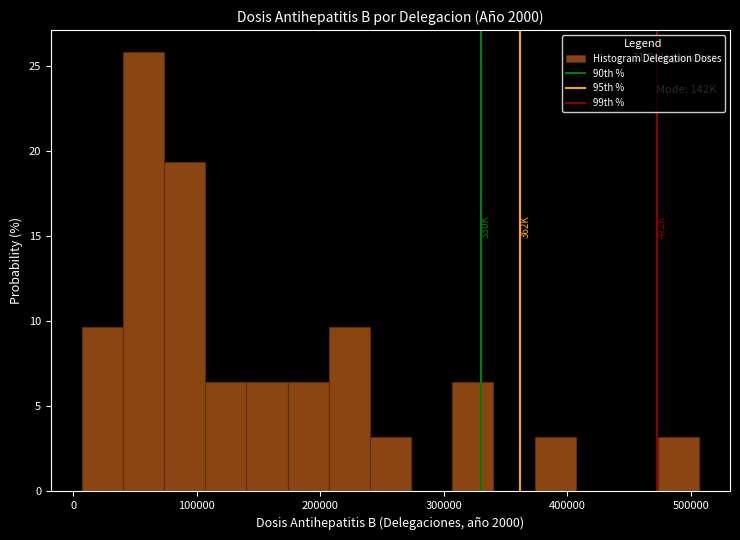

Around what value on the x-axis is the tallest bar? Give the approximate position of its centre, as read against the axis.

60000